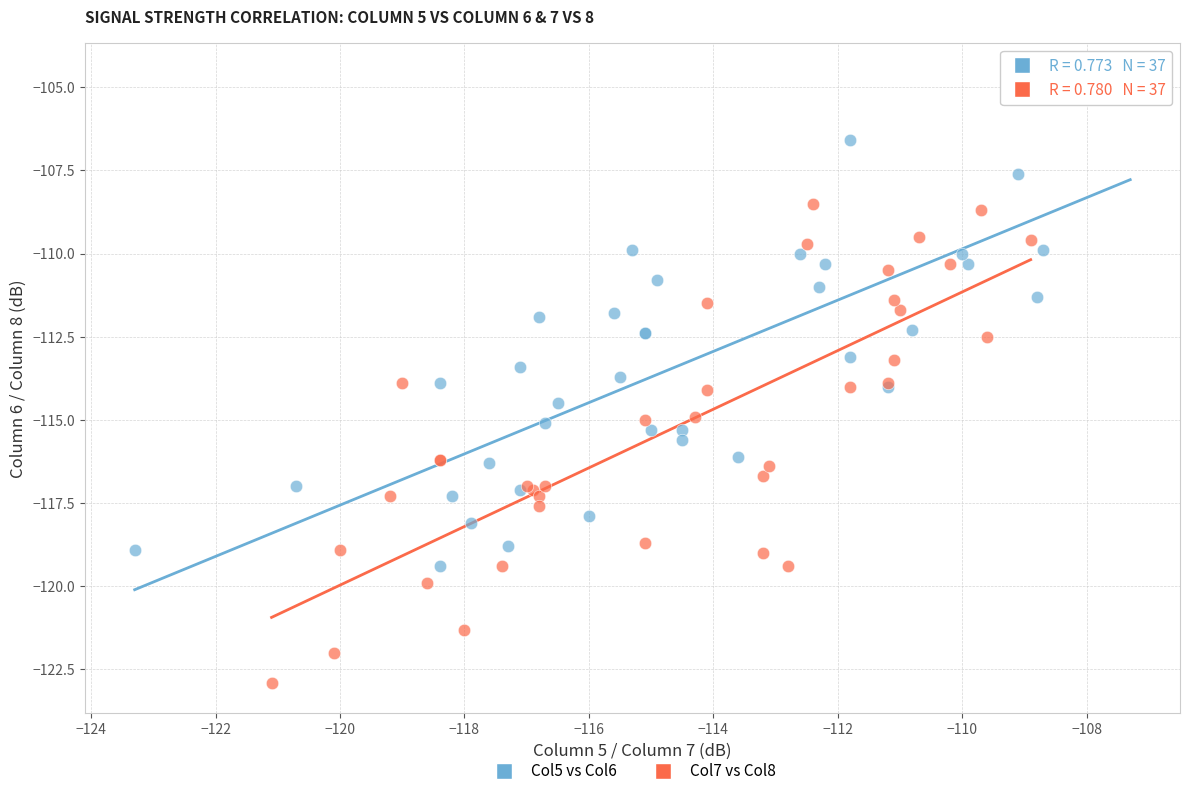

Which series contains the highest Y value?

Col5 vs Col6